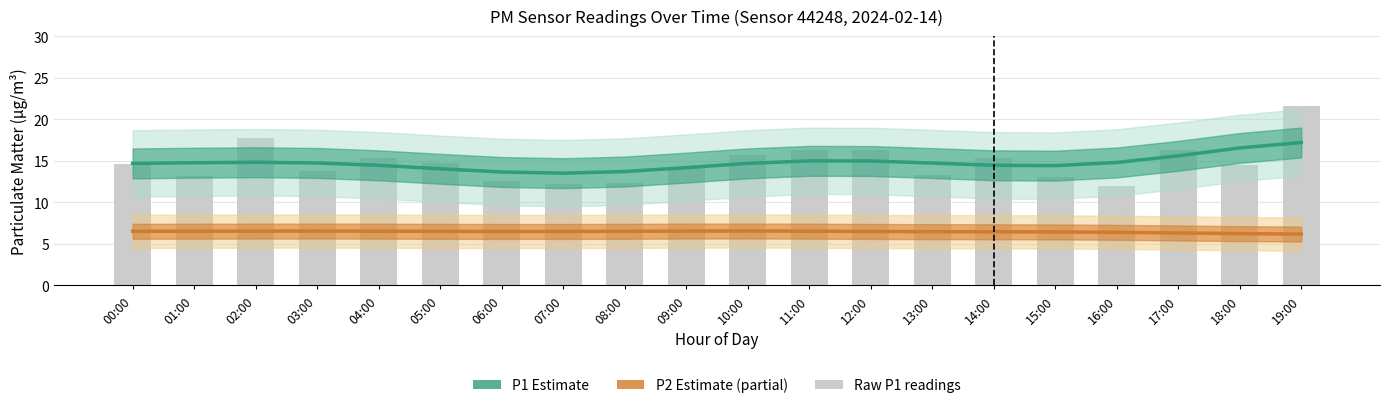

The value of P2 Estimate at 08:00 is 3.9. True or false?

False